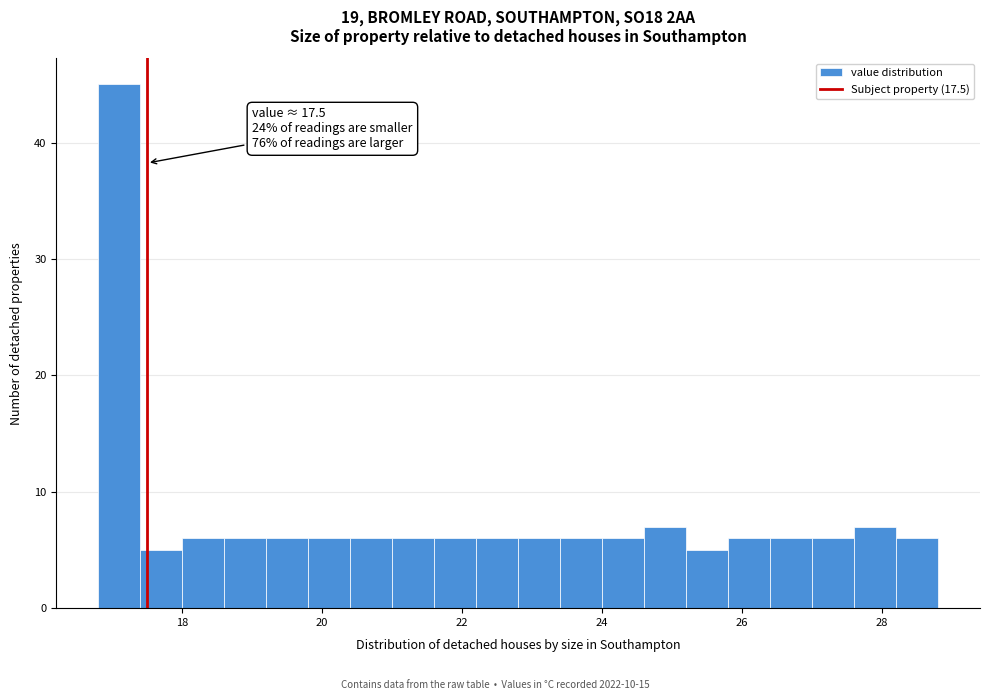

Around what value on the x-axis is the tallest bar? Give the approximate position of its centre, as read against the axis.

17.2